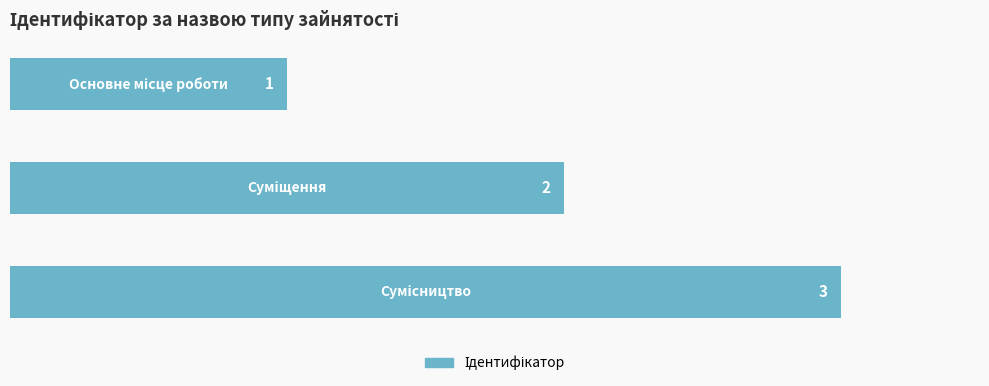

What is the smallest value displayed?

1